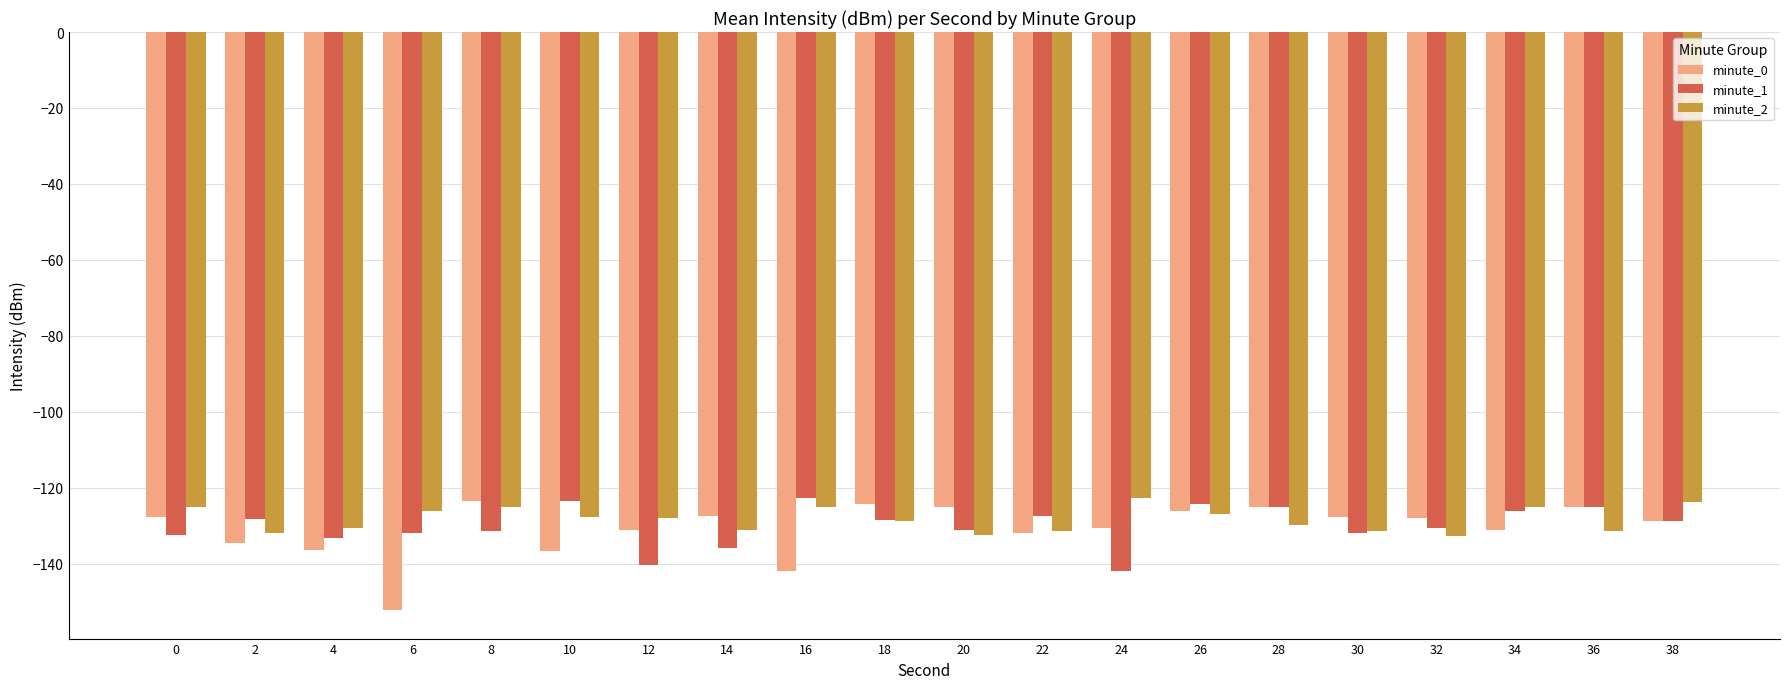

Between 26 and 36, which series saw the biggest shift?

minute_2